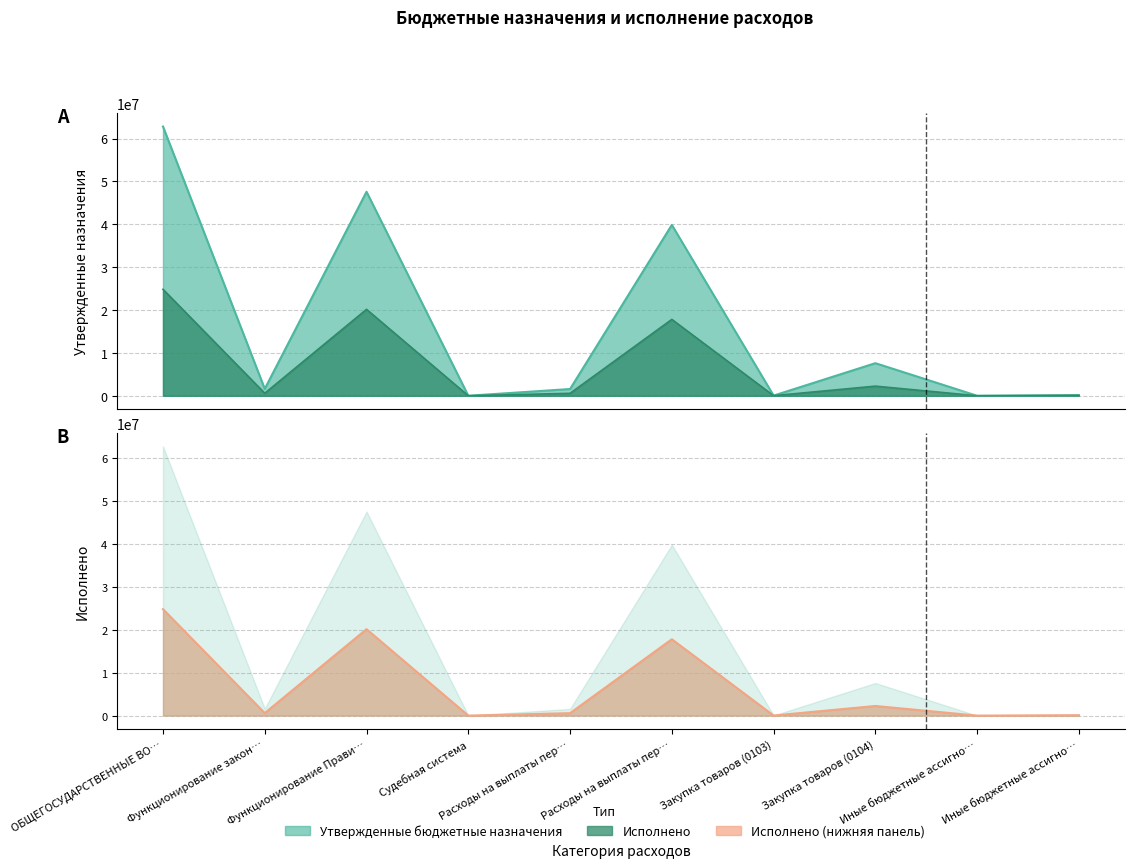

Which has a higher value, Закупка товаров (0104) or Расходы на выплаты пер…?

Расходы на выплаты пер…